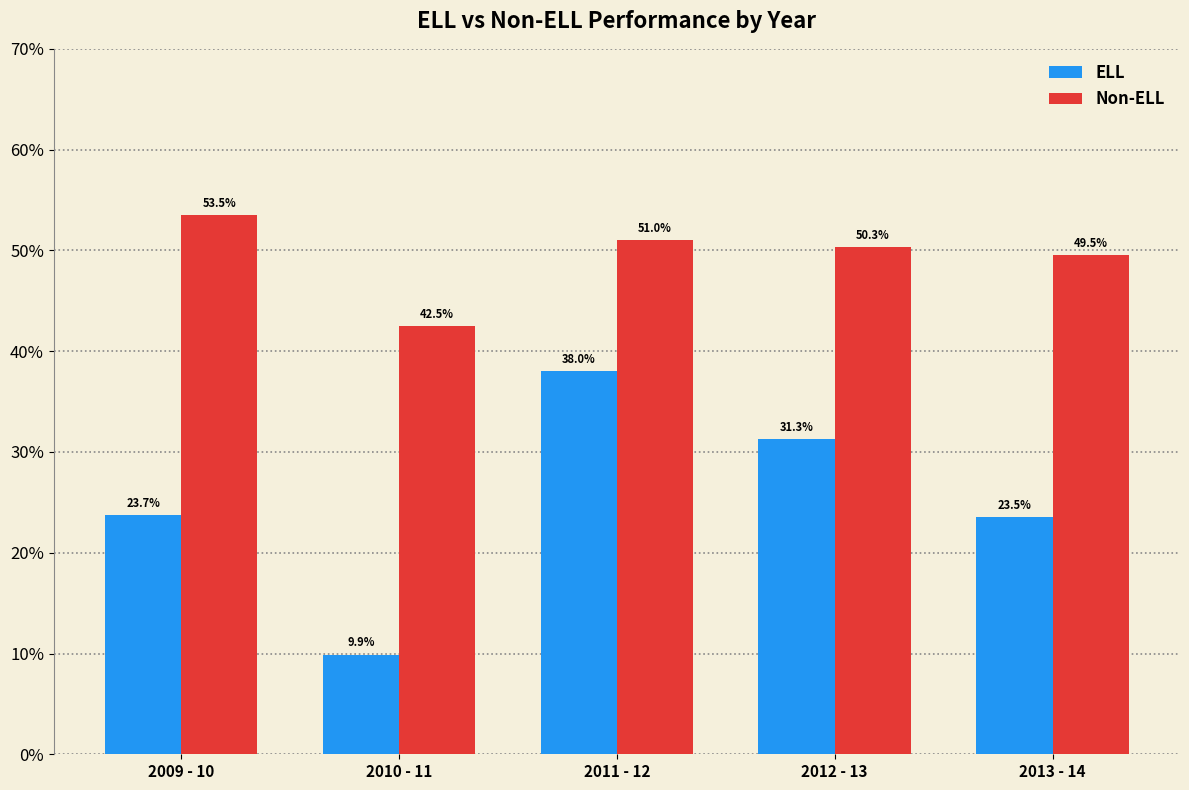

What is the smallest value displayed?

9.9